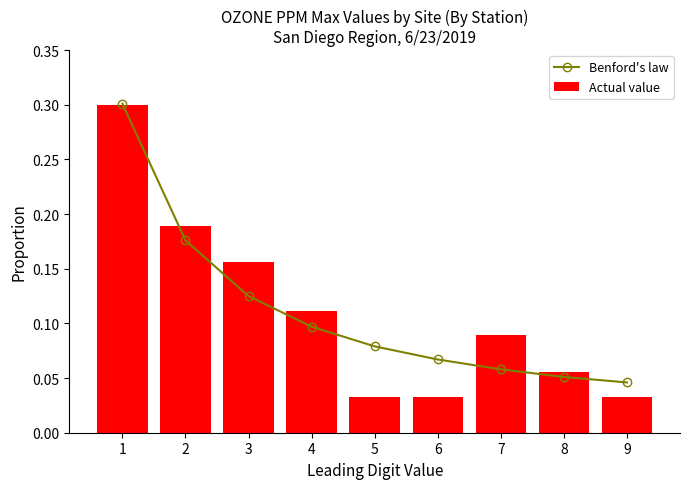

Are the bars horizontal?

No